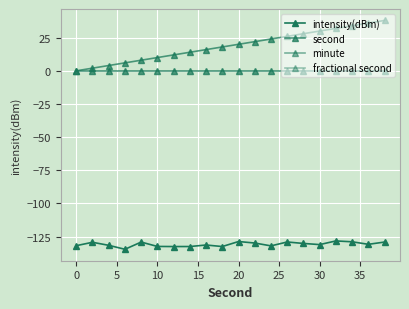

Is this an area chart (filled region under the line)?

No